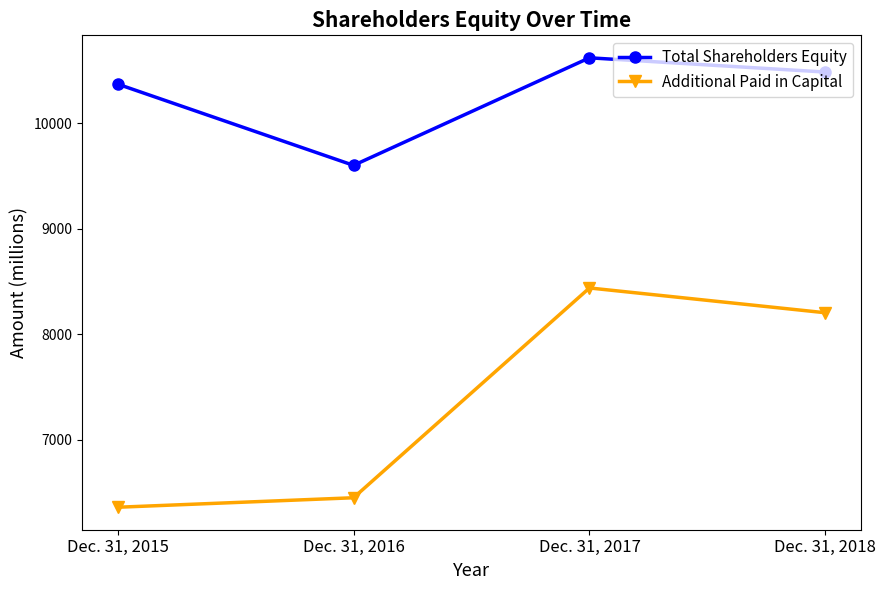

True or false: Total Shareholders Equity and Additional Paid in Capital cross at least once.

False